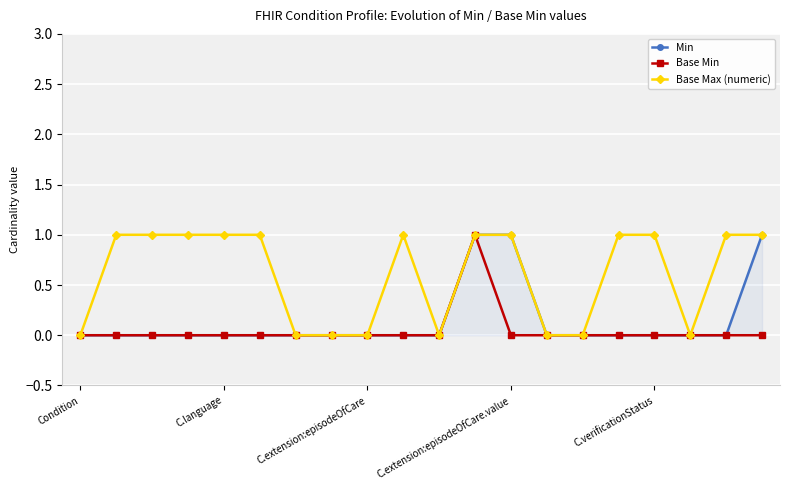

True or false: Base Min and Min cross at least once.

False